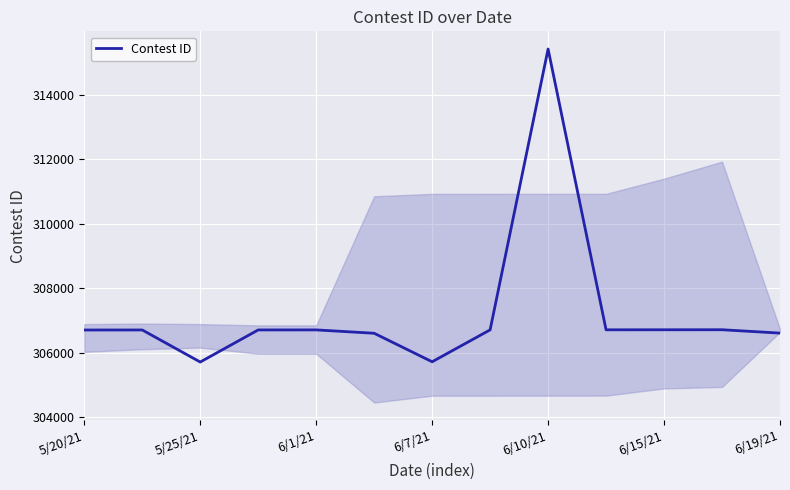

True or false: the data has more than 0 interior local peaks.

True